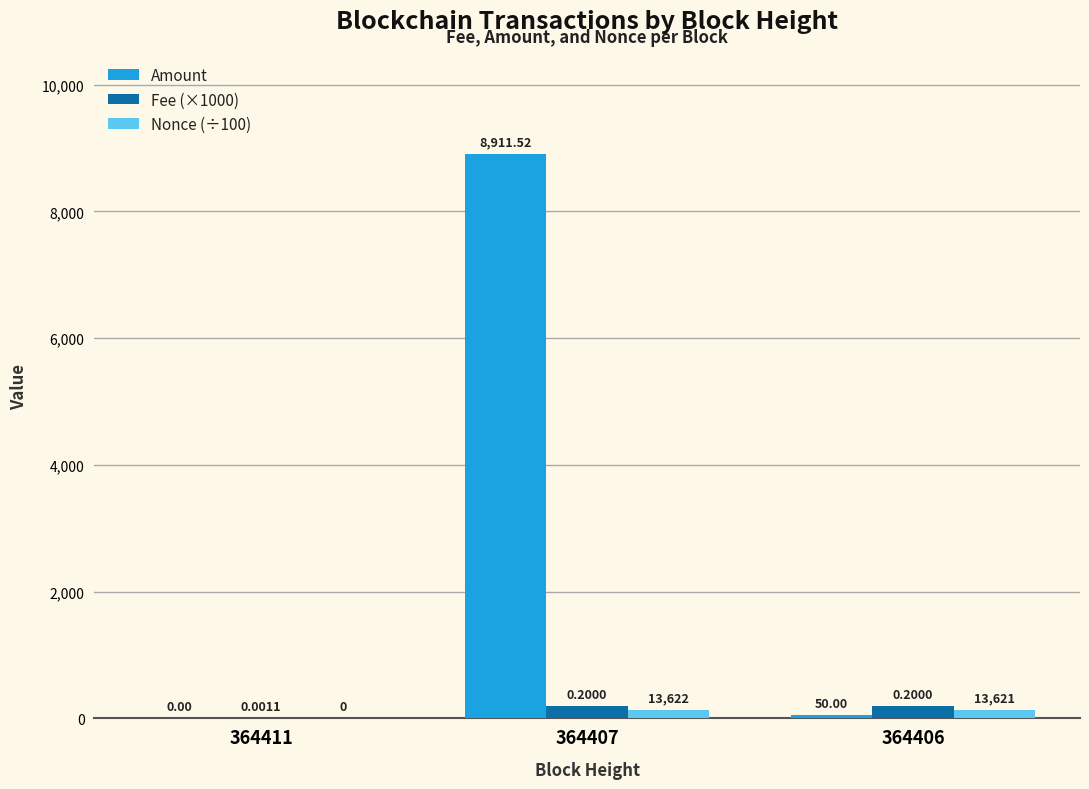

At which label does Nonce (÷100) reach its peak?

364407